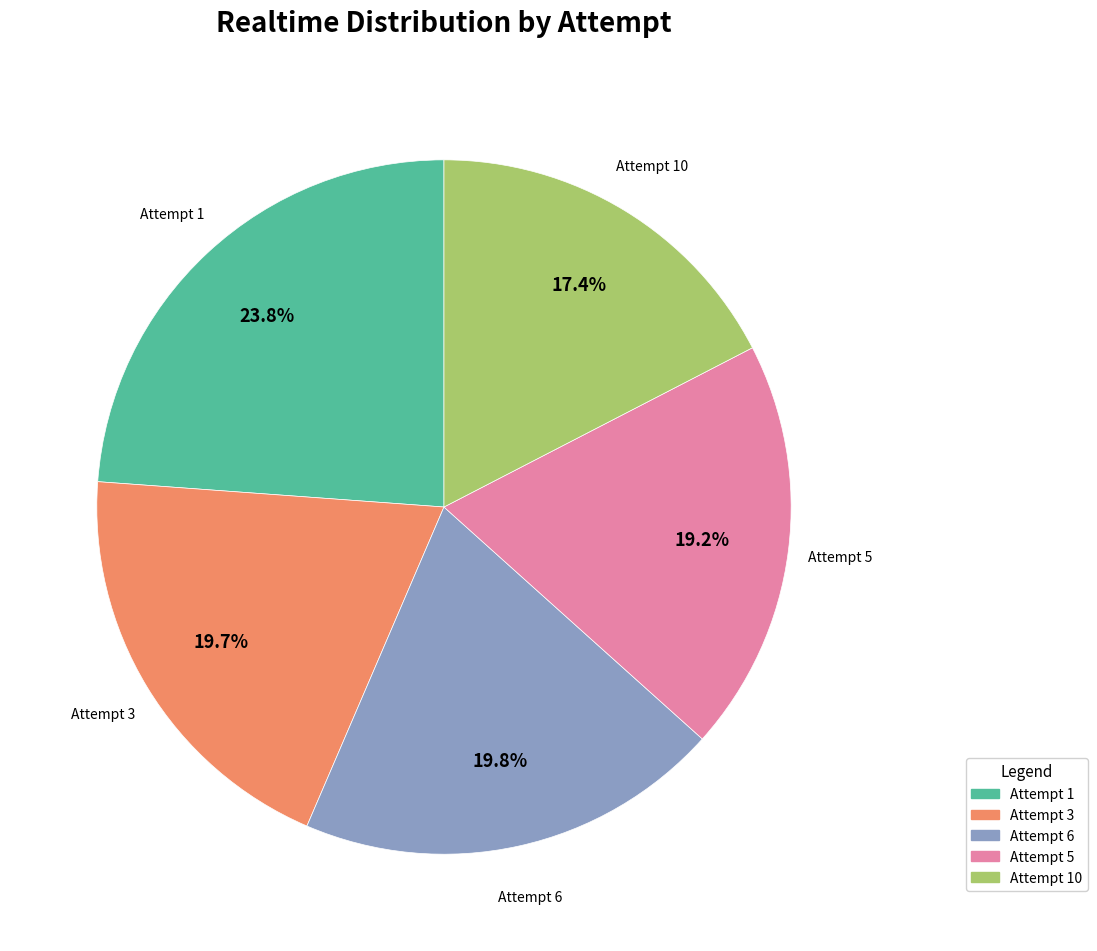

Is there a majority slice in this chart?

No